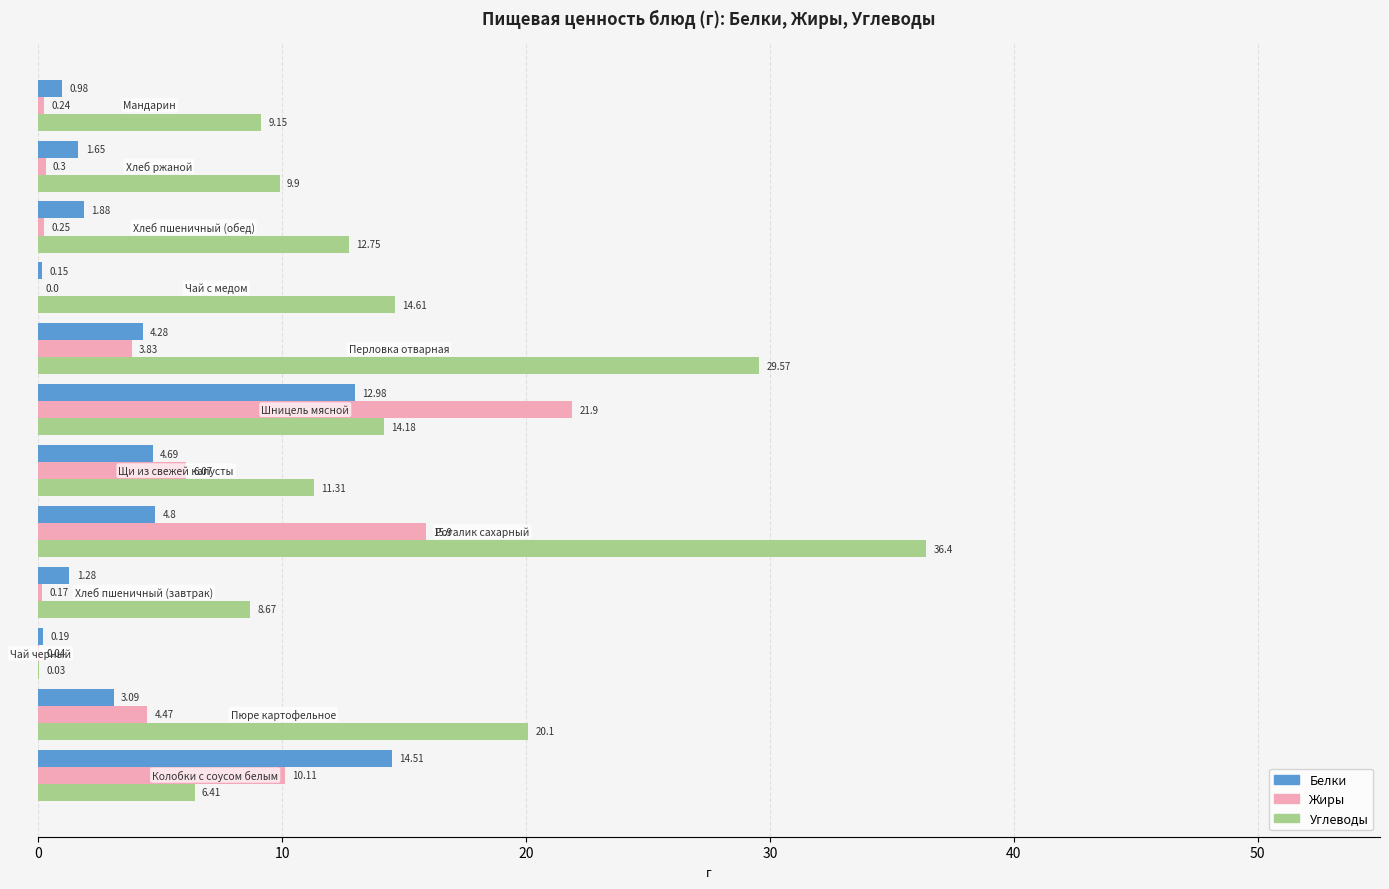

Which series has the largest total across all categories?

Углеводы